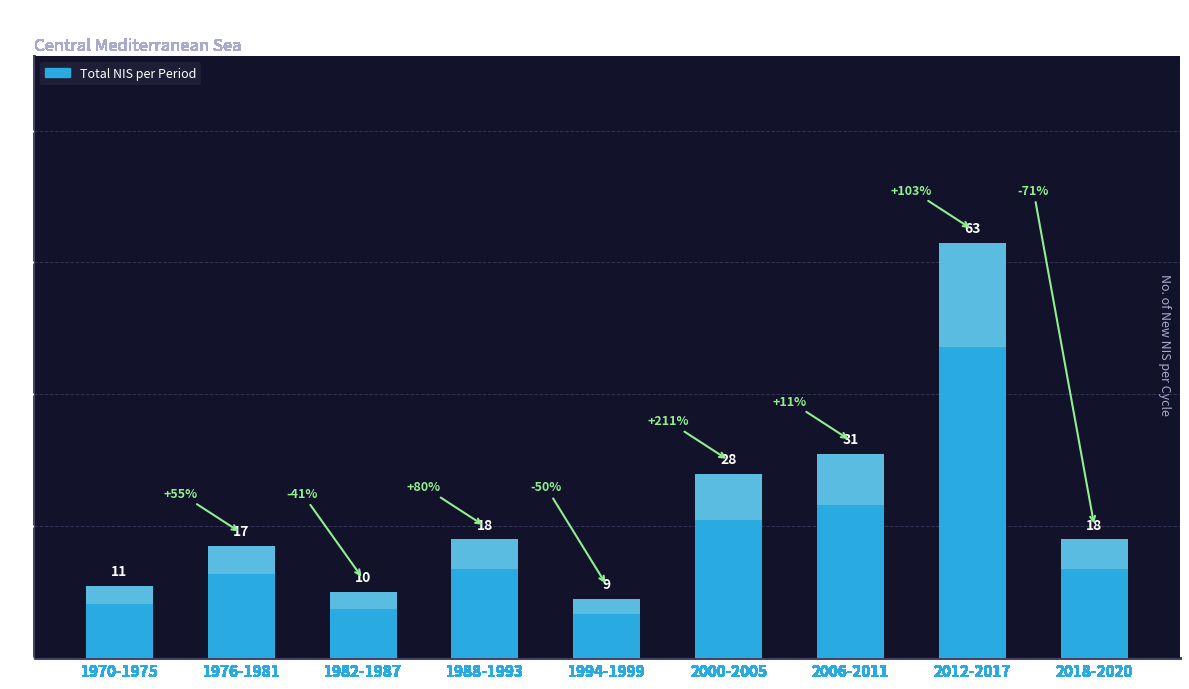

Reading right to left, extract all data points from this chart.

2018-2020=18	2012-2017=63	2006-2011=31	2000-2005=28	1994-1999=9	1988-1993=18	1982-1987=10	1976-1981=17	1970-1975=11